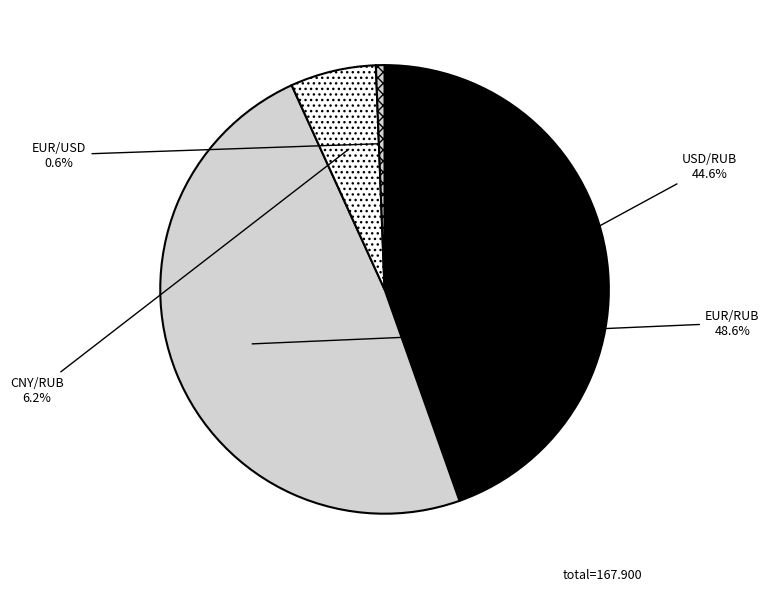

How many slices are in this pie chart?

4